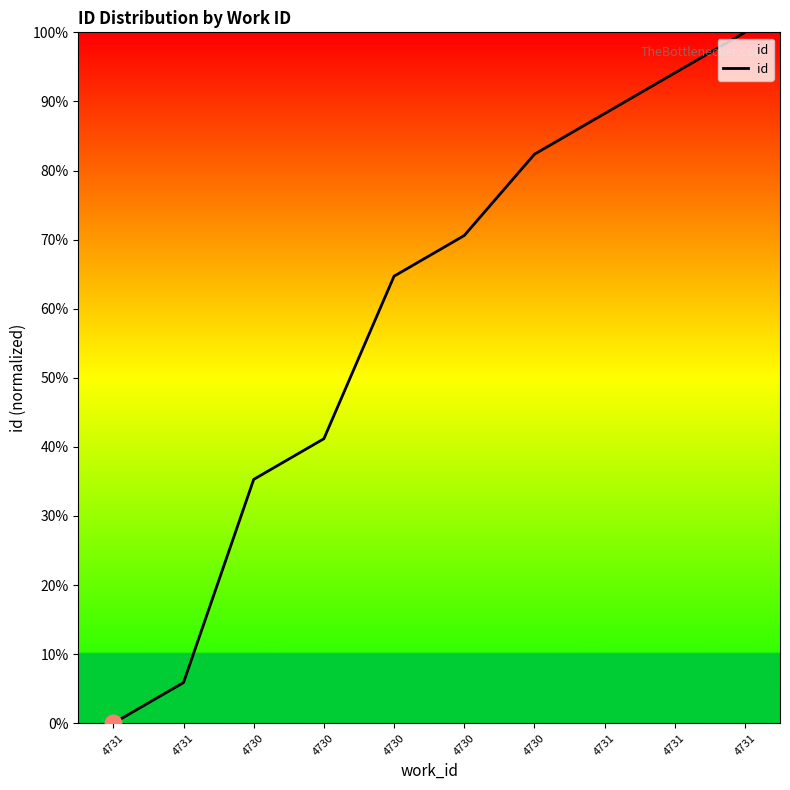

What is the difference between the maximum and second lowest values?

94.1